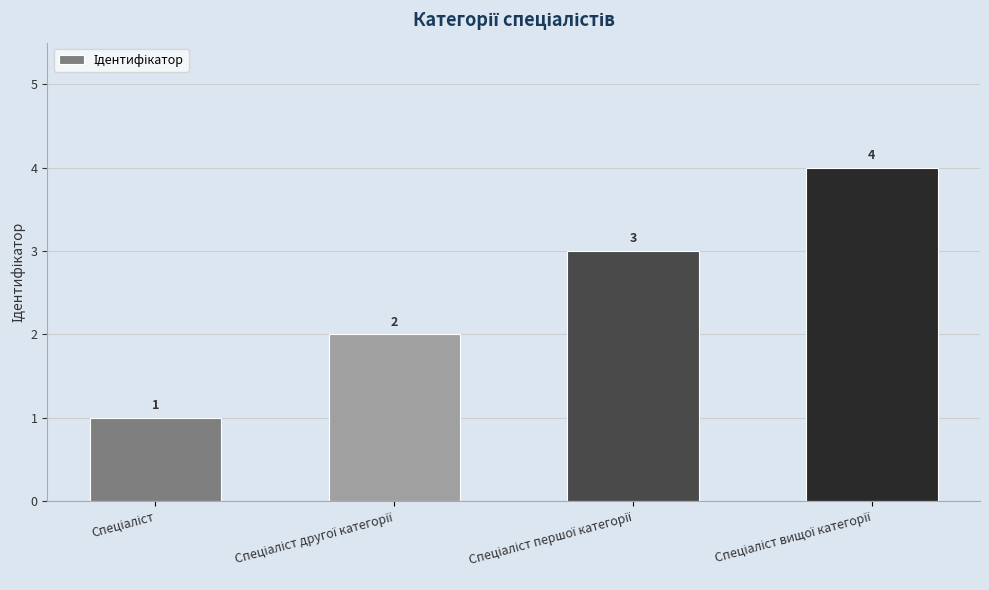

Count the values in the range 2 to 4.

3